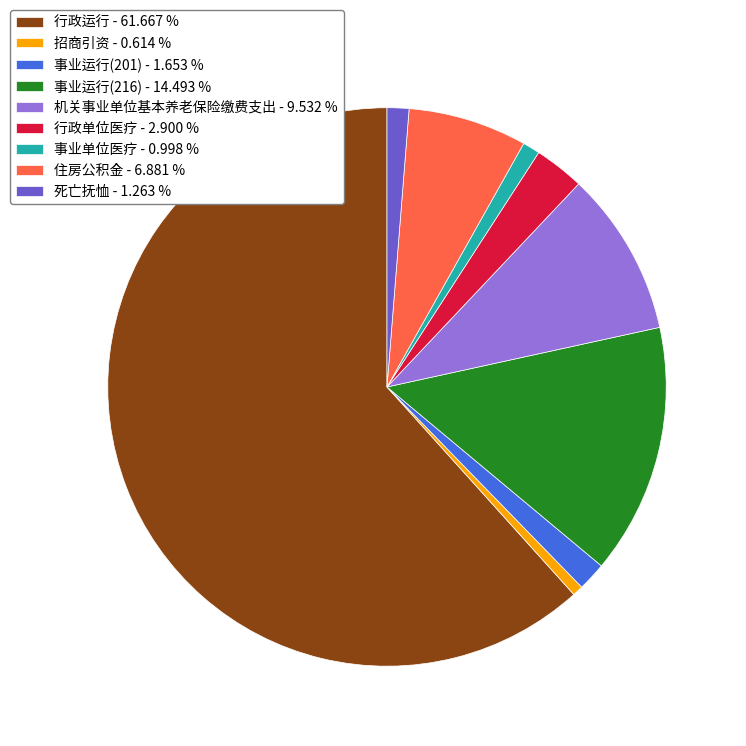

True or false: 住房公积金 accounts for 7% of the total.

True